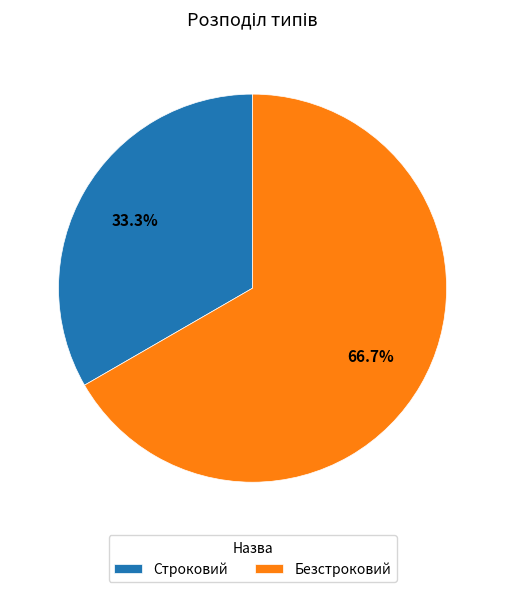

Rank the categories by value from lowest to highest.

Строковий, Безстроковий